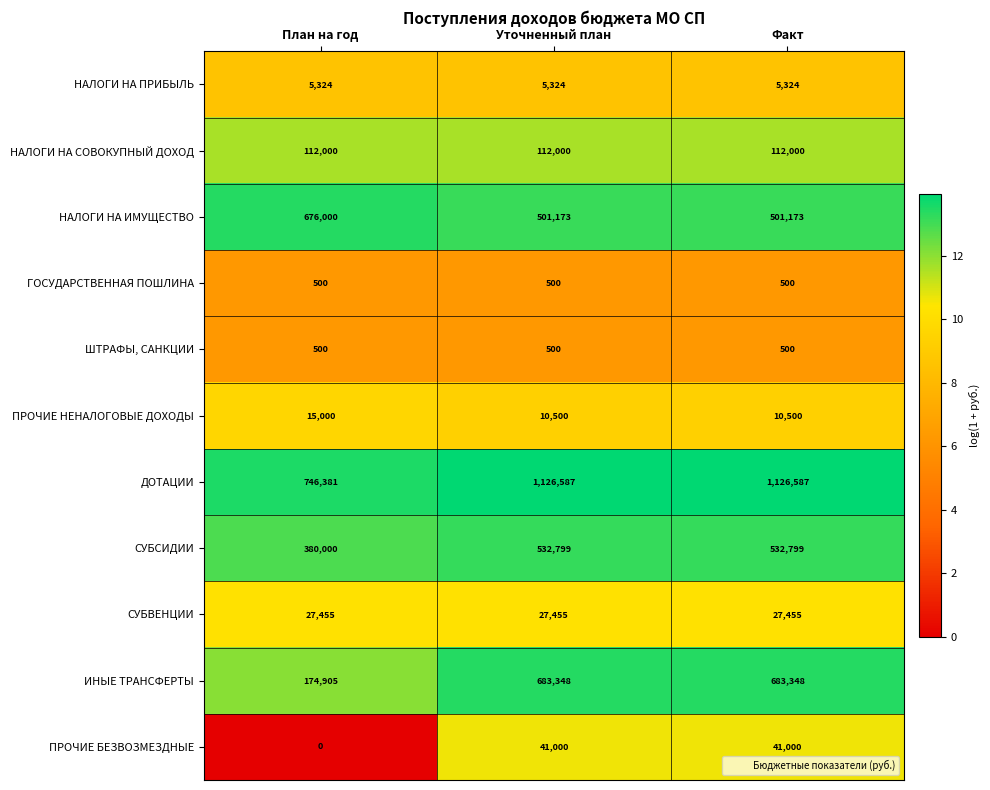

Count the number of data series in this chart.

11